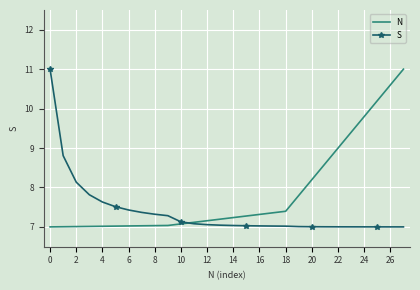

What is the lowest value of the N series?

7.0